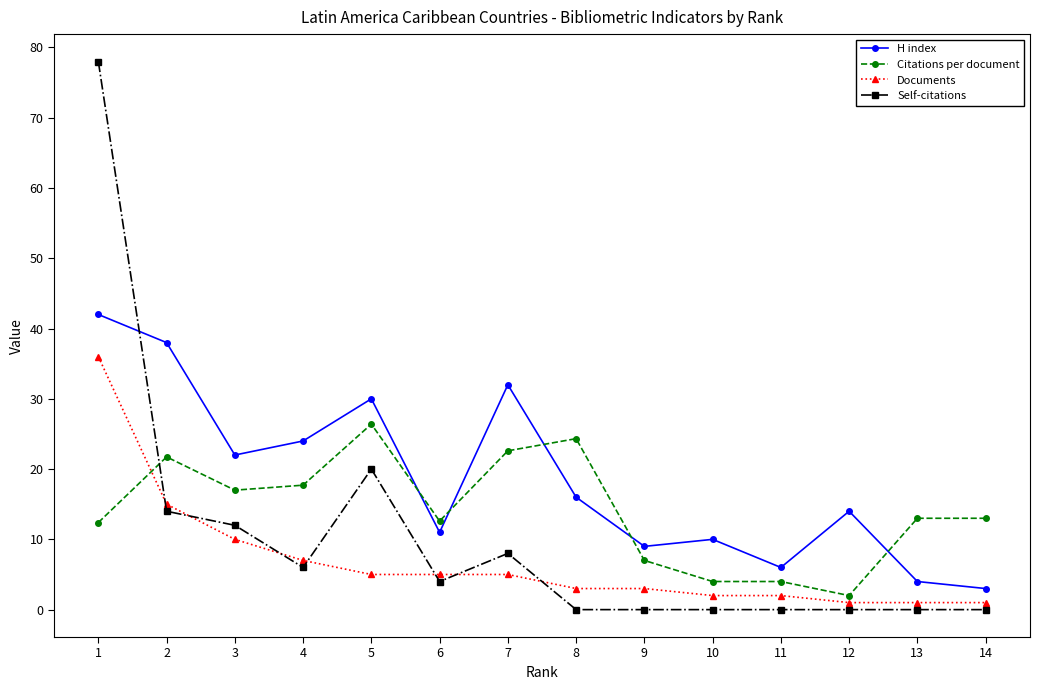

How many categories are shown in the chart?

14